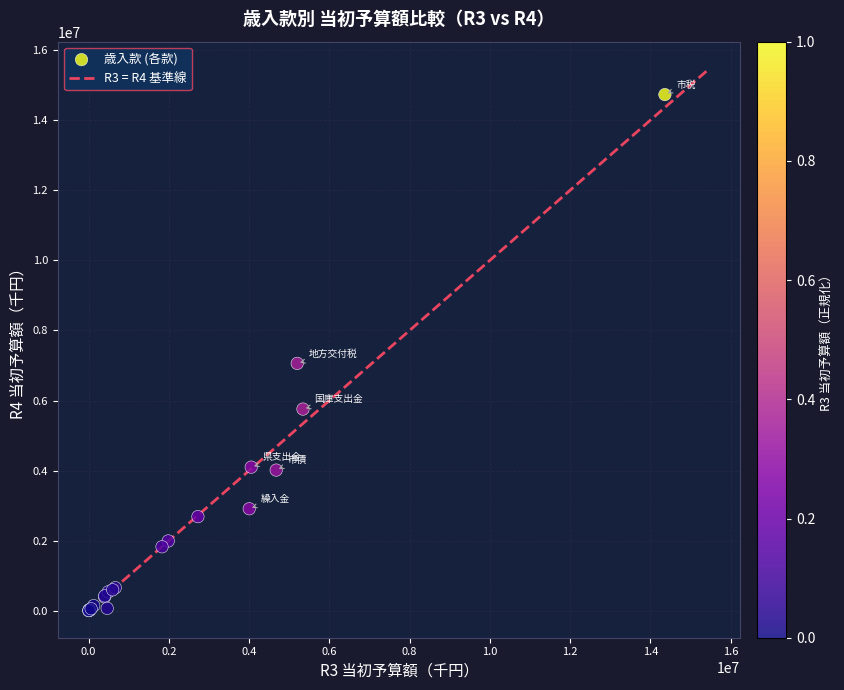

What Y value in the scatter plot is closest to 7368674?

7060000